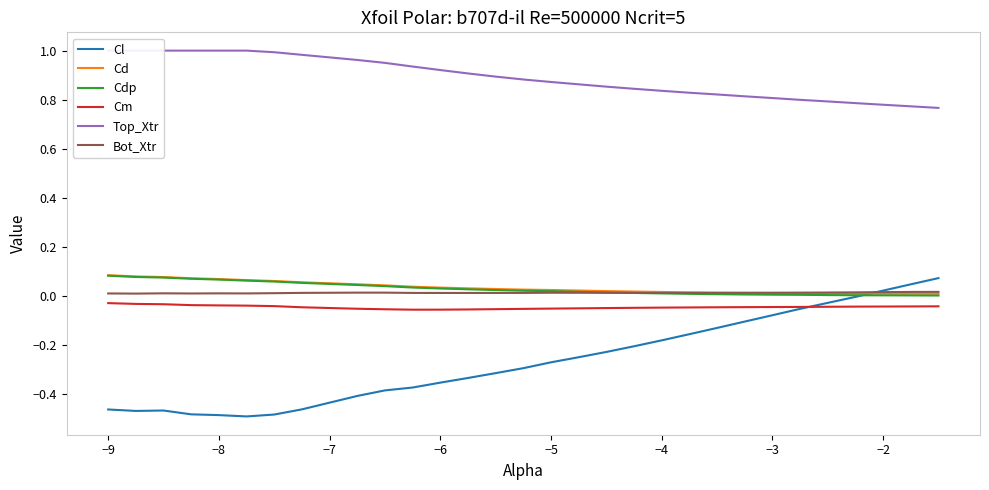

Reading left to right, what are all the values shown in this chart?

Cl: -0.5	-0.5	-0.5	-0.5	-0.5	-0.5	-0.5	-0.5	-0.4	-0.4	-0.4	-0.4	-0.3	-0.3	-0.3	-0.3	-0.2	-0.2	-0.2	-0.2	-0.2	-0.1	-0.1	-0.1	-0.1	-0.0	-0.0	0.0	0.0	0.1
Cd: 0.1	0.1	0.1	0.1	0.1	0.1	0.1	0.1	0.0	0.0	0.0	0.0	0.0	0.0	0.0	0.0	0.0	0.0	0.0	0.0	0.0	0.0	0.0	0.0	0.0	0.0	0.0	0.0	0.0	0.0
Cdp: 0.1	0.1	0.1	0.1	0.1	0.1	0.1	0.1	0.0	0.0	0.0	0.0	0.0	0.0	0.0	0.0	0.0	0.0	0.0	0.0	0.0	0.0	0.0	0.0	0.0	0.0	0.0	0.0	0.0	0.0
Cm: -0.0	-0.0	-0.0	-0.0	-0.0	-0.0	-0.0	-0.0	-0.1	-0.1	-0.1	-0.1	-0.1	-0.1	-0.1	-0.1	-0.0	-0.0	-0.0	-0.0	-0.0	-0.0	-0.0	-0.0	-0.0	-0.0	-0.0	-0.0	-0.0	-0.0
Top_Xtr: 1.0	1.0	1.0	1.0	1.0	1.0	1.0	1.0	1.0	1.0	0.9	0.9	0.9	0.9	0.9	0.9	0.9	0.9	0.8	0.8	0.8	0.8	0.8	0.8	0.8	0.8	0.8	0.8	0.8	0.8
Bot_Xtr: 0.0	0.0	0.0	0.0	0.0	0.0	0.0	0.0	0.0	0.0	0.0	0.0	0.0	0.0	0.0	0.0	0.0	0.0	0.0	0.0	0.0	0.0	0.0	0.0	0.0	0.0	0.0	0.0	0.0	0.0